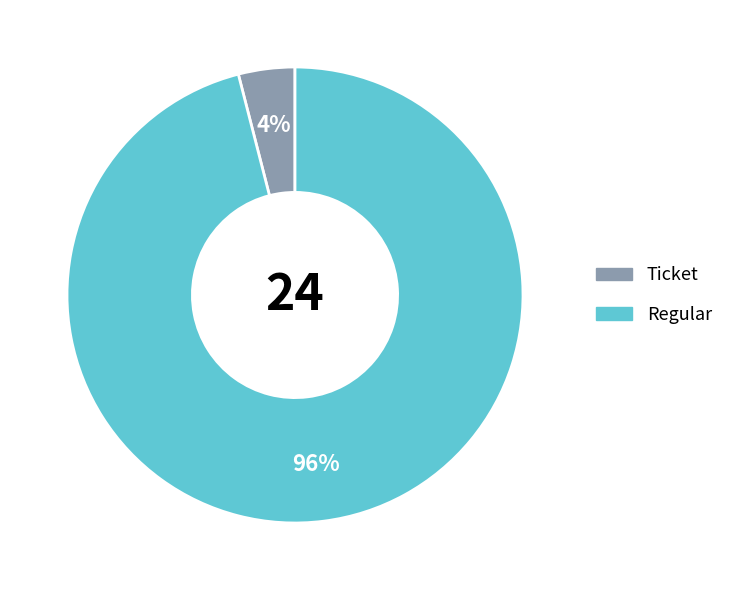

How many slices are in this pie chart?

2